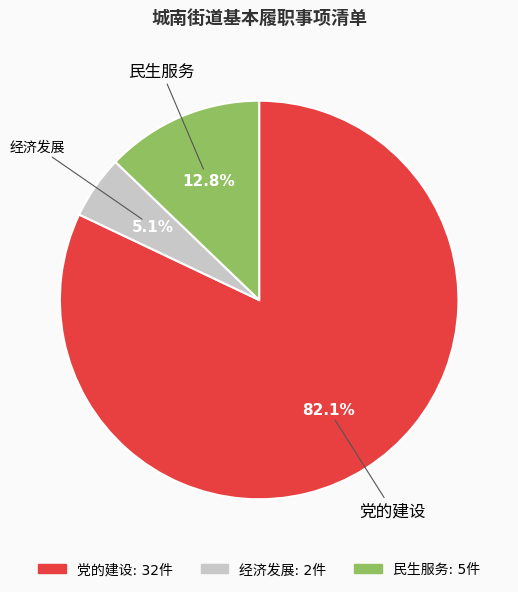

Is the sum of 民生服务 and 党的建设 greater than half?

Yes